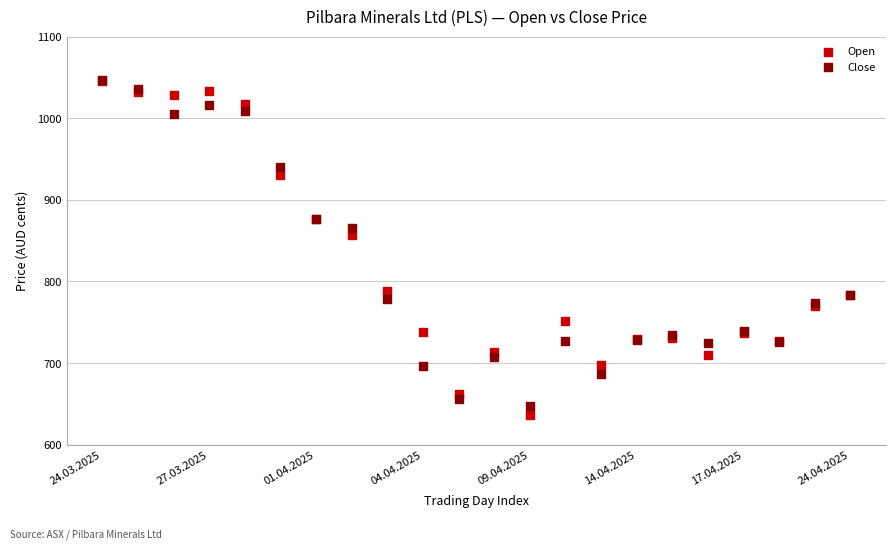

In the Open series, what Y value is closest to 840?

857